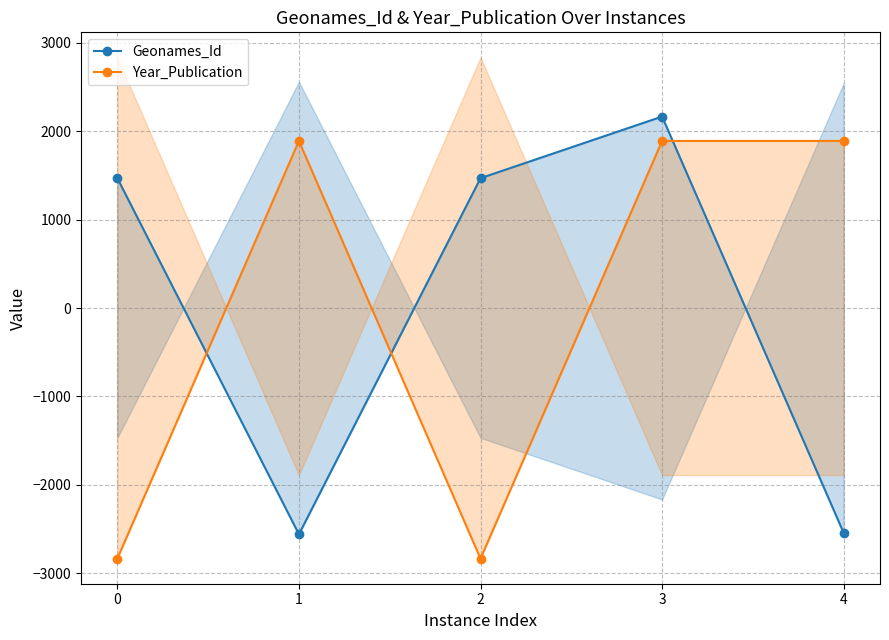

How many negative values does the Year_Publication series have?

2